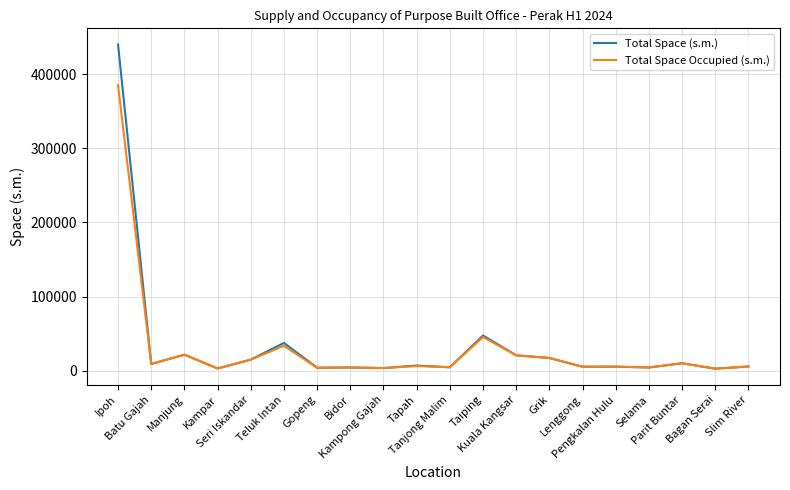

What is the sum of all Total Space Occupied (s.m.) values?

606144